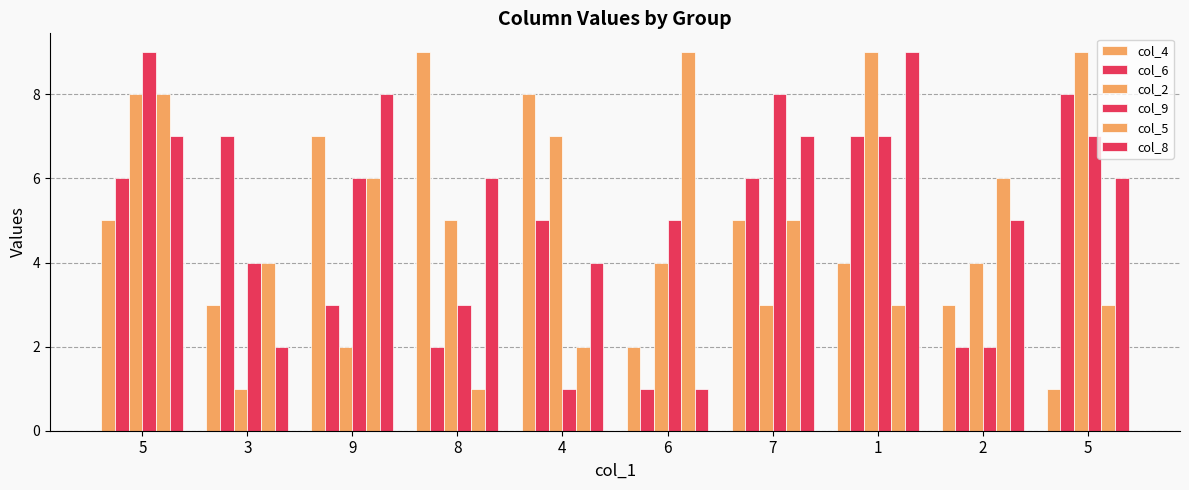

What is the difference between the col_5 values at 3 and 7?

1